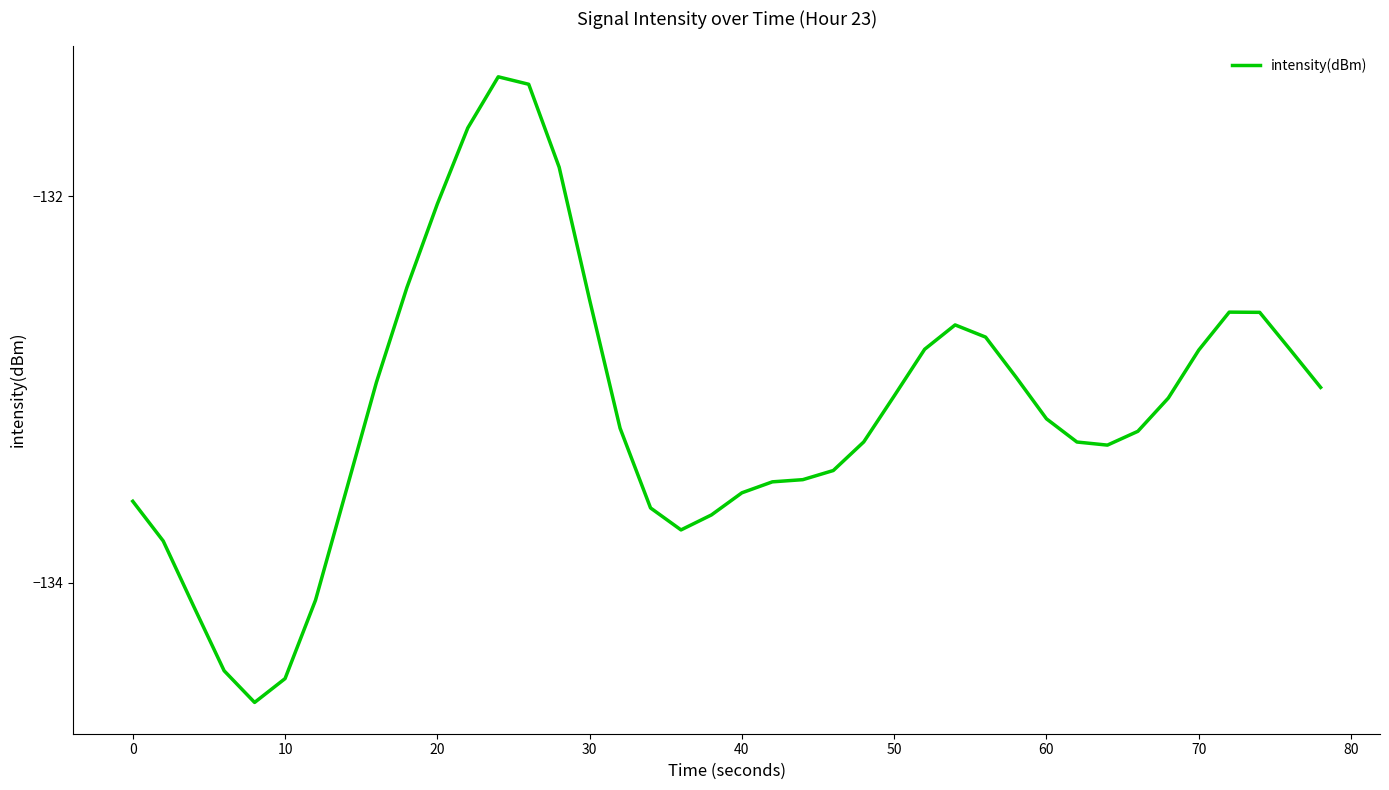

What is the difference between the maximum and minimum values?

3.2